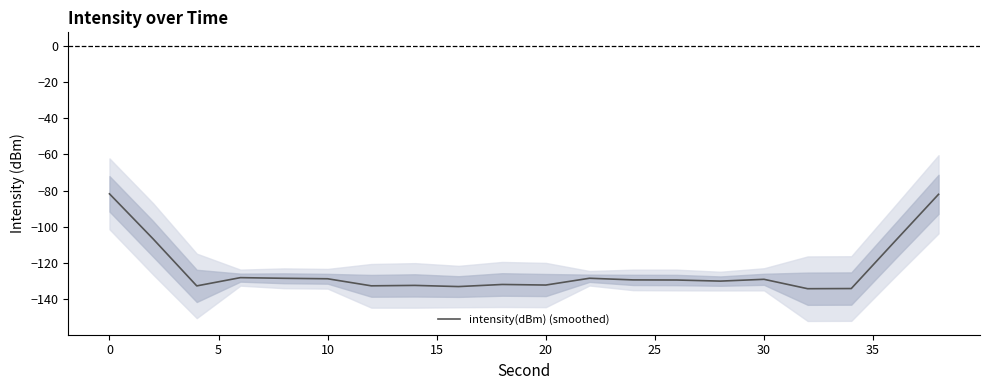

How many categories are shown in the chart?

20